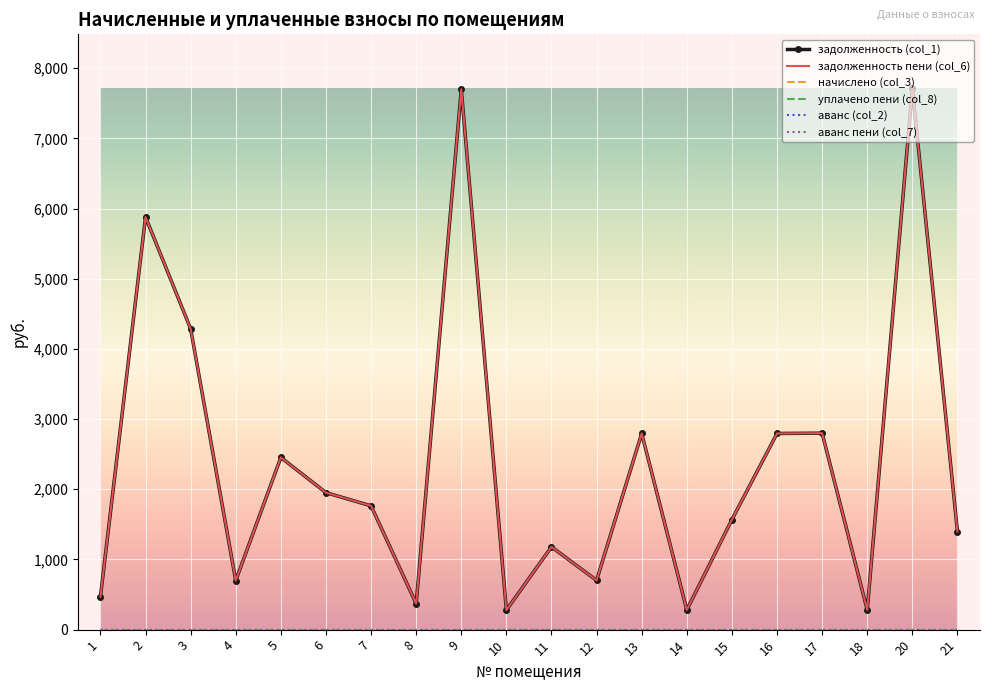

Which category has the lowest value across all series?

1